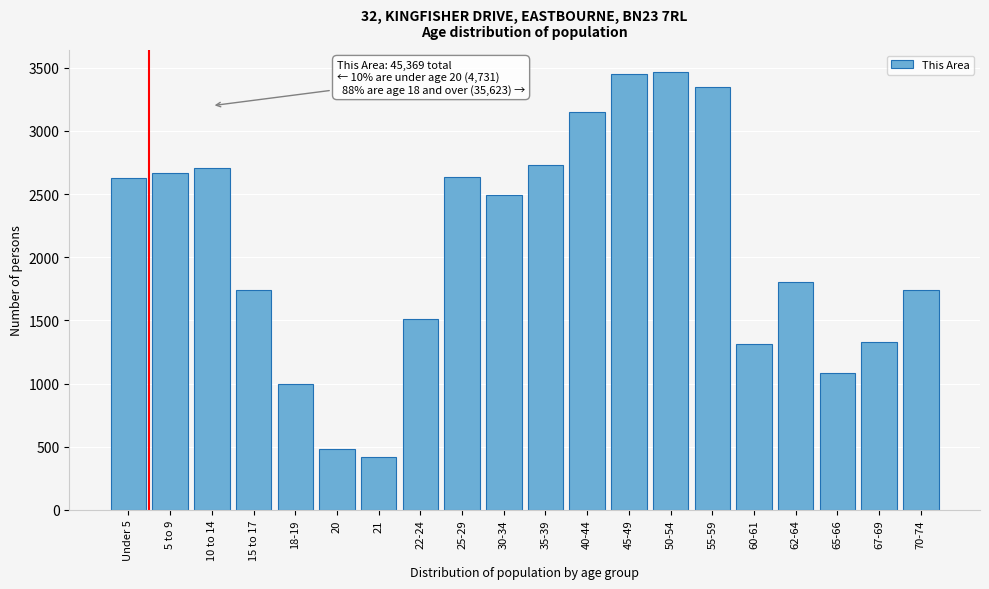

What value does the data have at 60-61, to the nearest 100?

1300